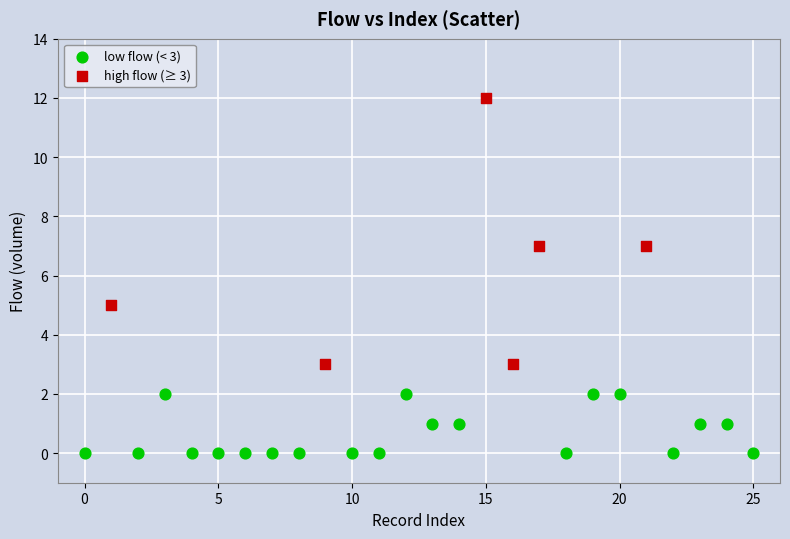

Which series reaches the minimum Y coordinate?

low flow (< 3)